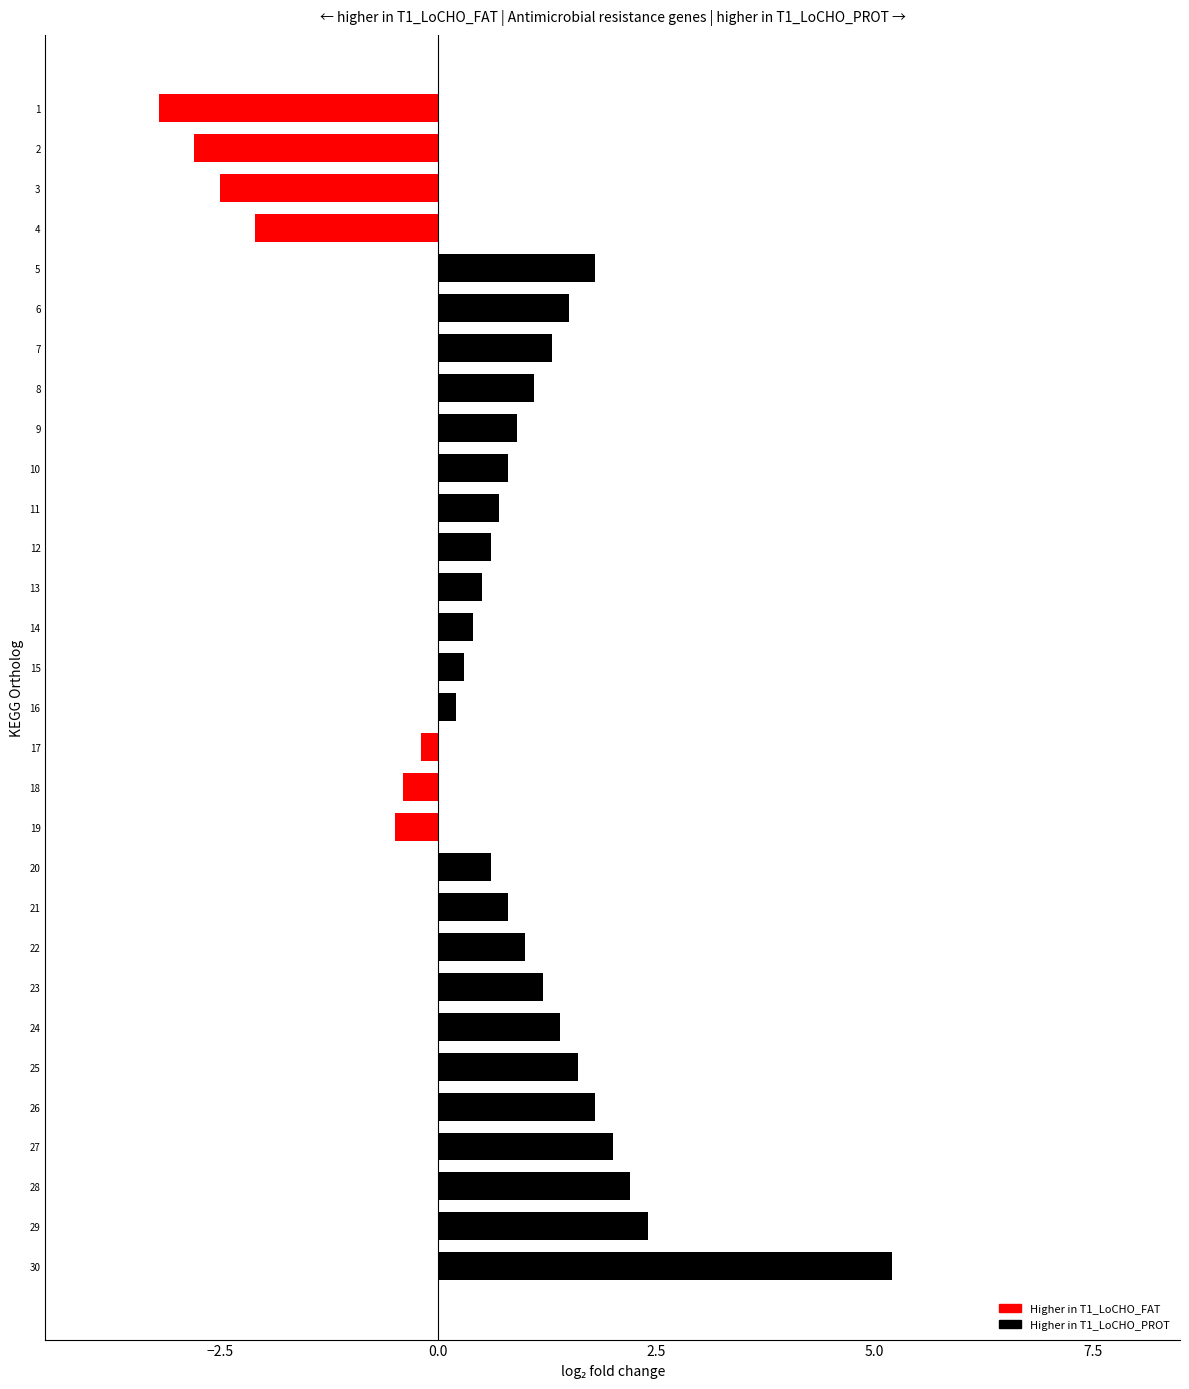

Which label corresponds to the largest value in the chart?

30